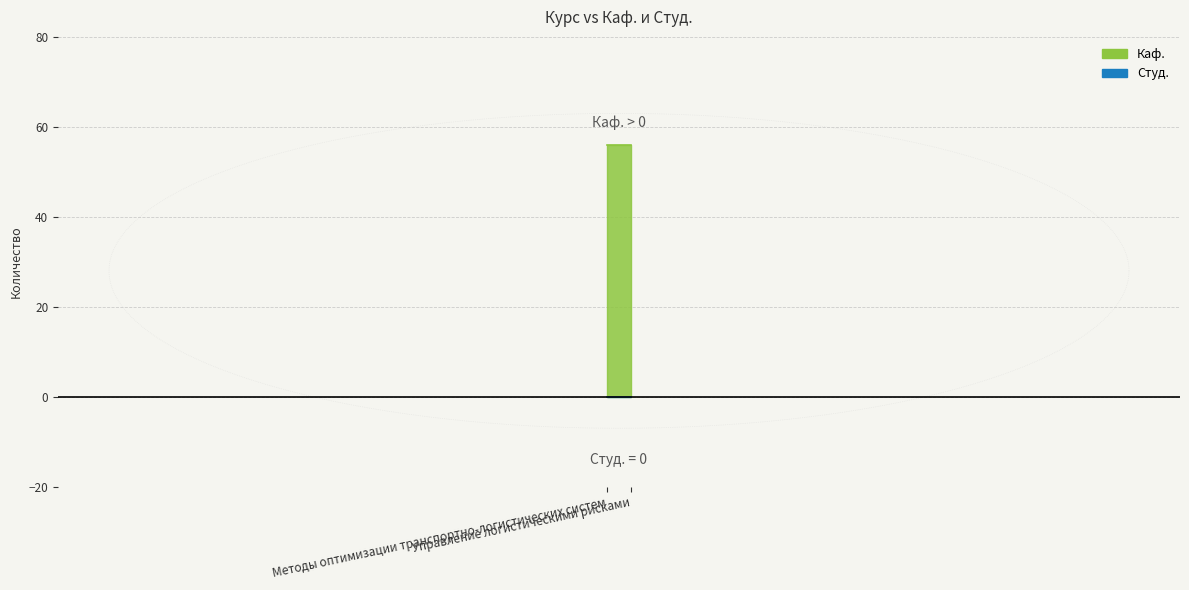

The Каф. series shows 56 at Управление логистическими рисками. True or false?

True